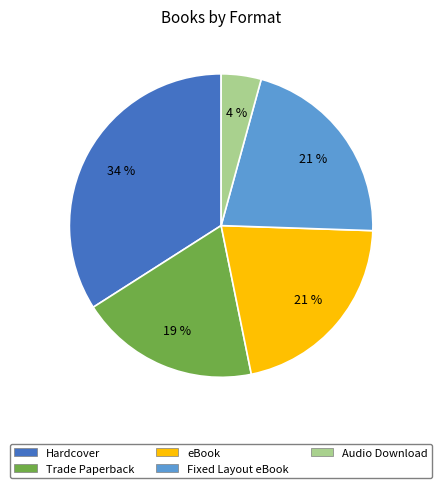

How many slices are in this pie chart?

5